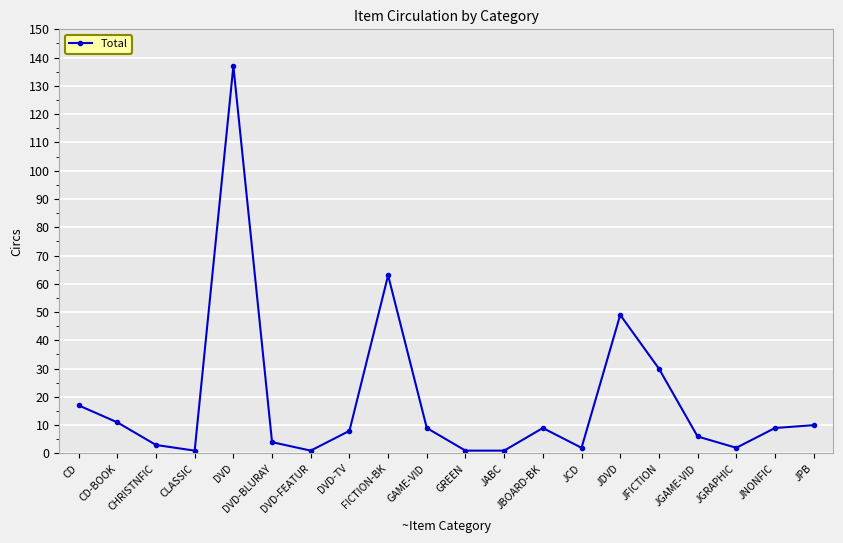

What value does the data have at CD-BOOK, to the nearest 10?

10